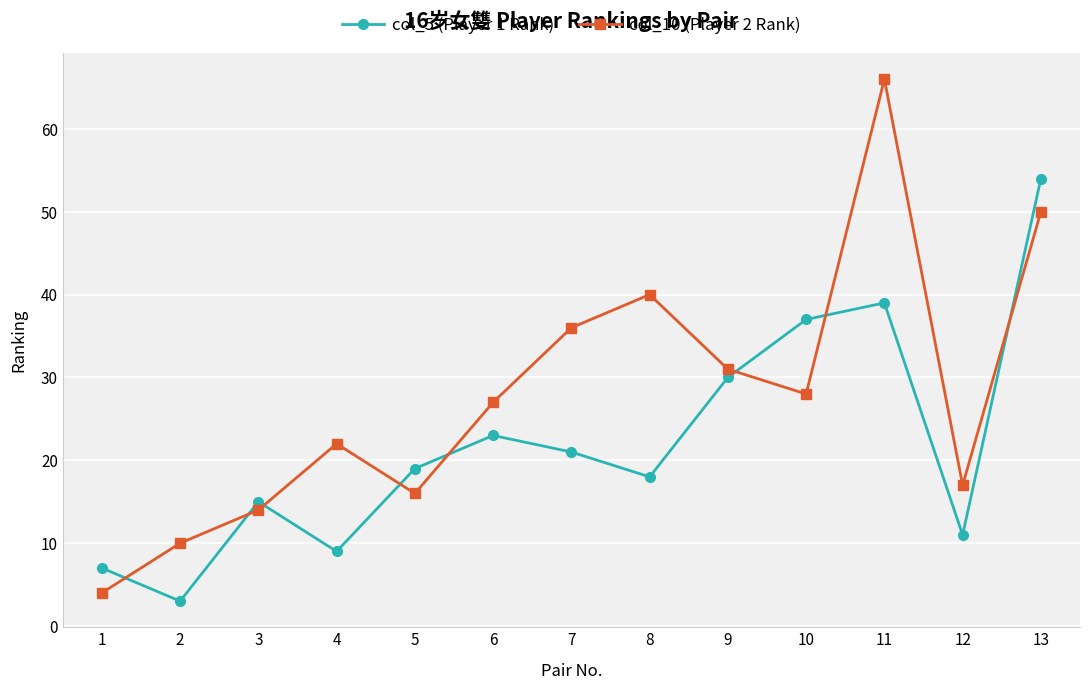

Which series changed the most between 6 and 12?

col_5 (Player 1 Rank)